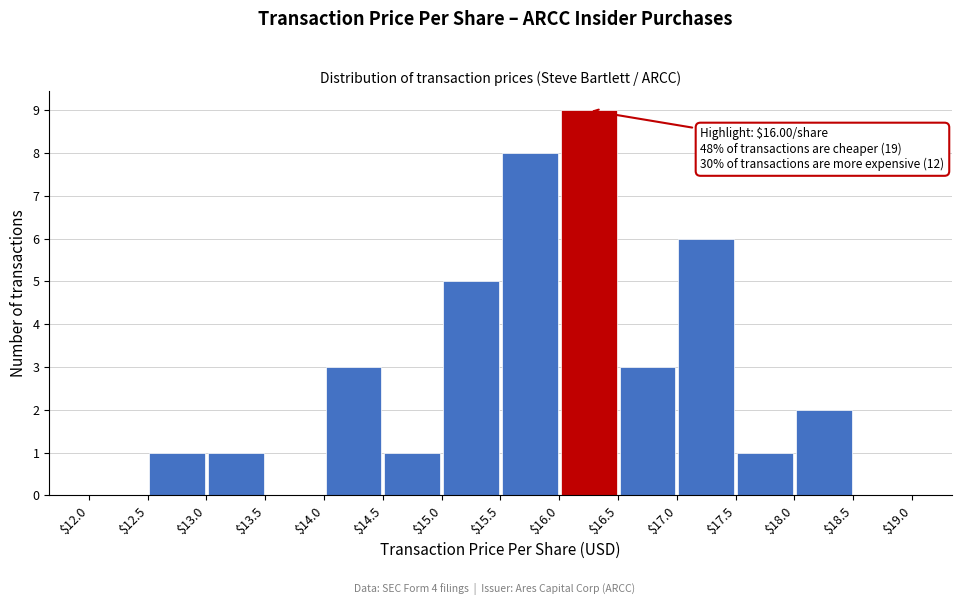

Over which range of the x-axis is the bar tallest?

$16.0 to $16.5